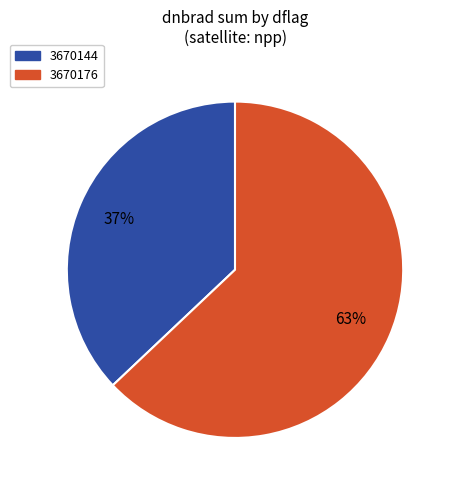

To the nearest percent, what is the difference between the largest and smallest slice percentages?

26%